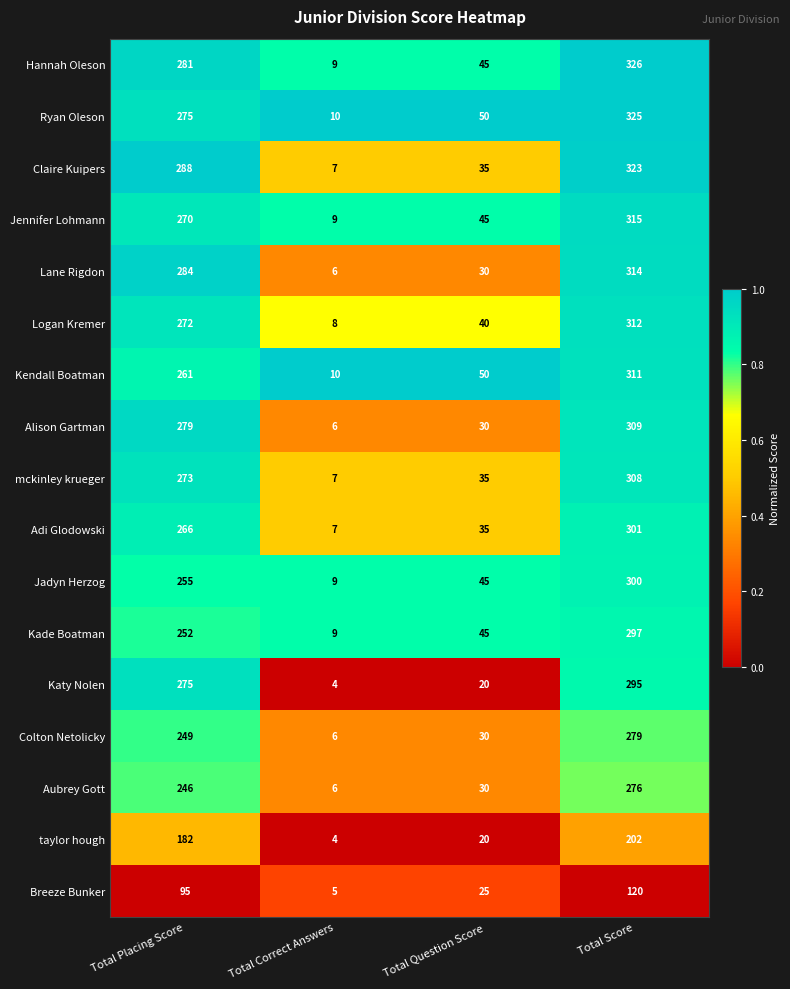

What is the sum of all Katy Nolen values?

594